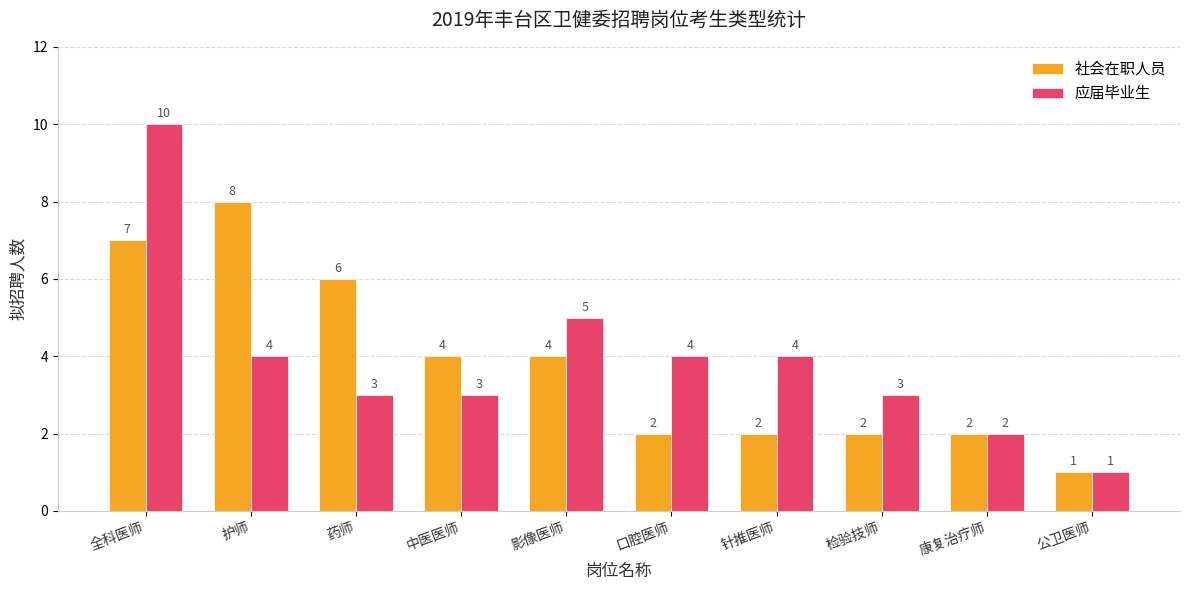

What is the greatest value displayed?

10